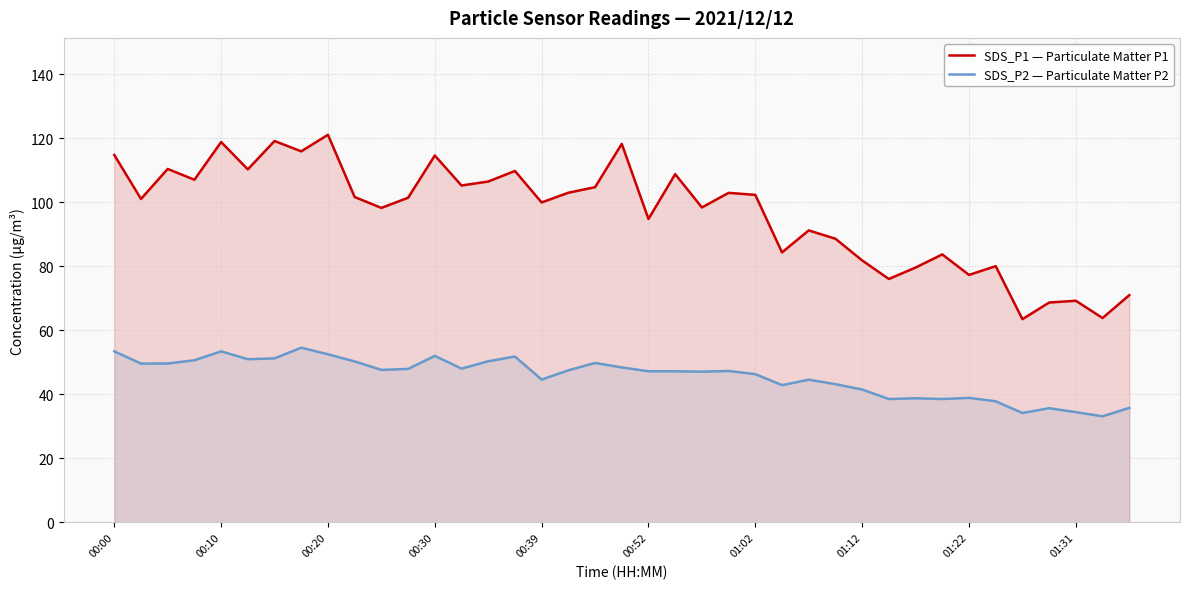

How many data points in SDS_P1 — Particulate Matter P1 are less than 101?

18